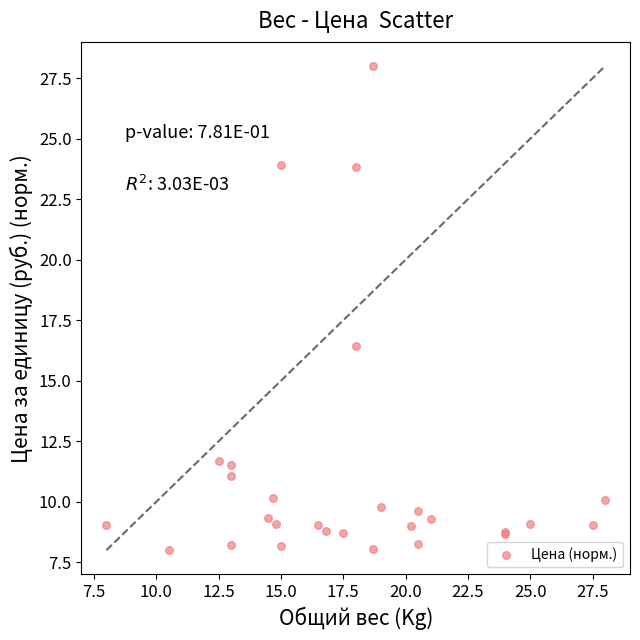

What Y value in the scatter plot is closest to 18?

16.5